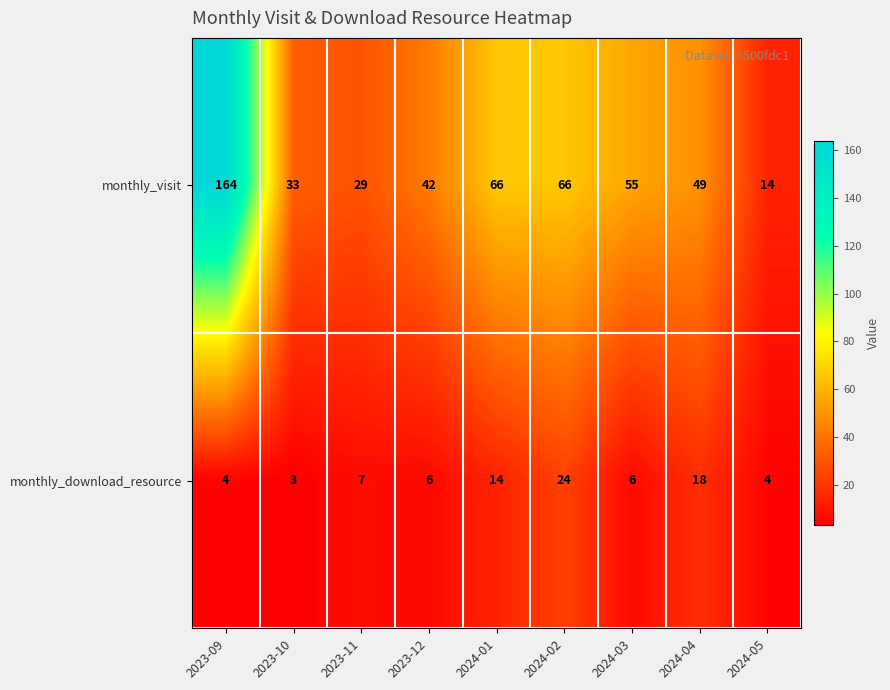

How many series are shown in this chart?

2